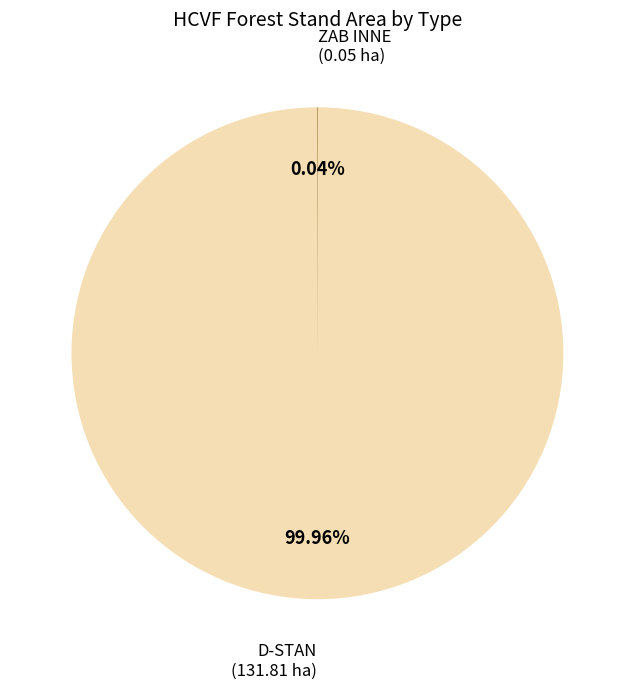

Does any single category account for the majority?

Yes